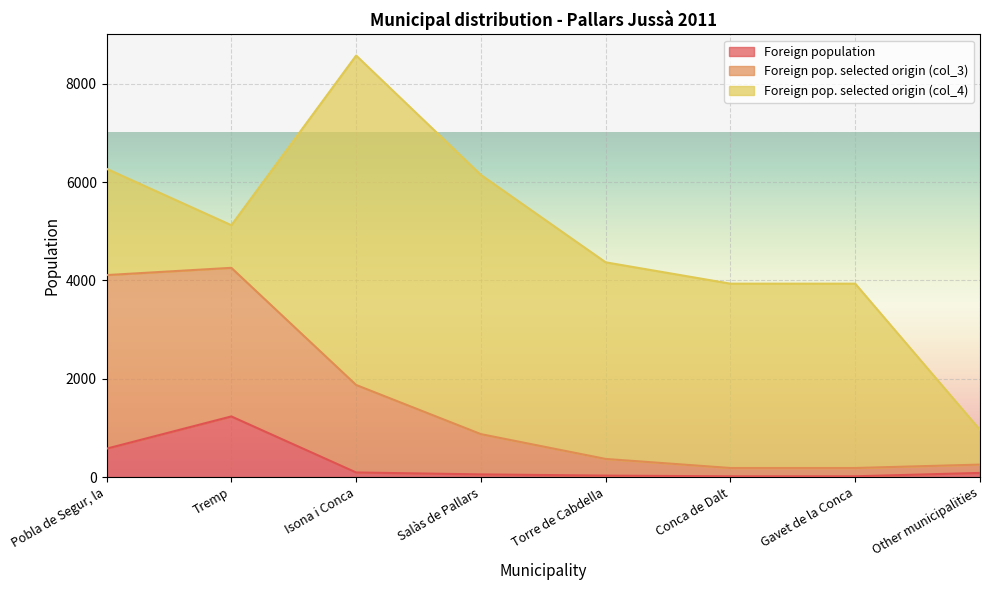

What value does the Foreign population series have at Tremp?

1234